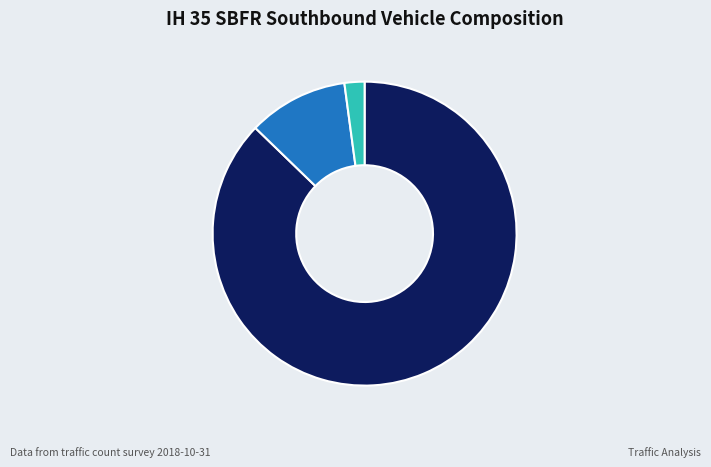

Is the sum of Buses and Single-Unit Trucks and Articulated Trucks greater than half?

No